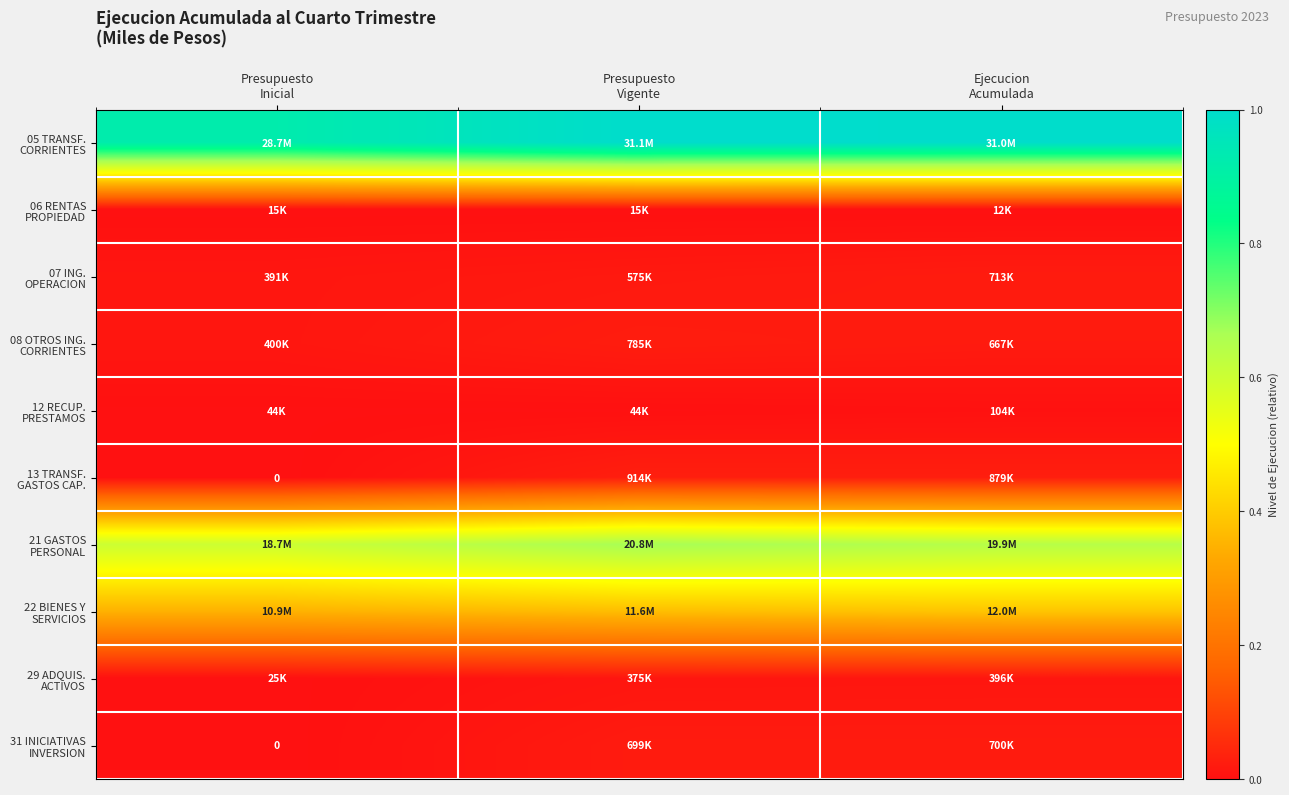

Rank the series at Presupuesto Inicial from lowest to highest value.

13 TRANSF. GASTOS CAP., 31 INICIATIVAS INVERSION, 06 RENTAS PROPIEDAD, 29 ADQUIS. ACTIVOS, 12 RECUP. PRESTAMOS, 07 ING. OPERACION, 08 OTROS ING. CORRIENTES, 22 BIENES Y SERVICIOS, 21 GASTOS PERSONAL, 05 TRANSF. CORRIENTES